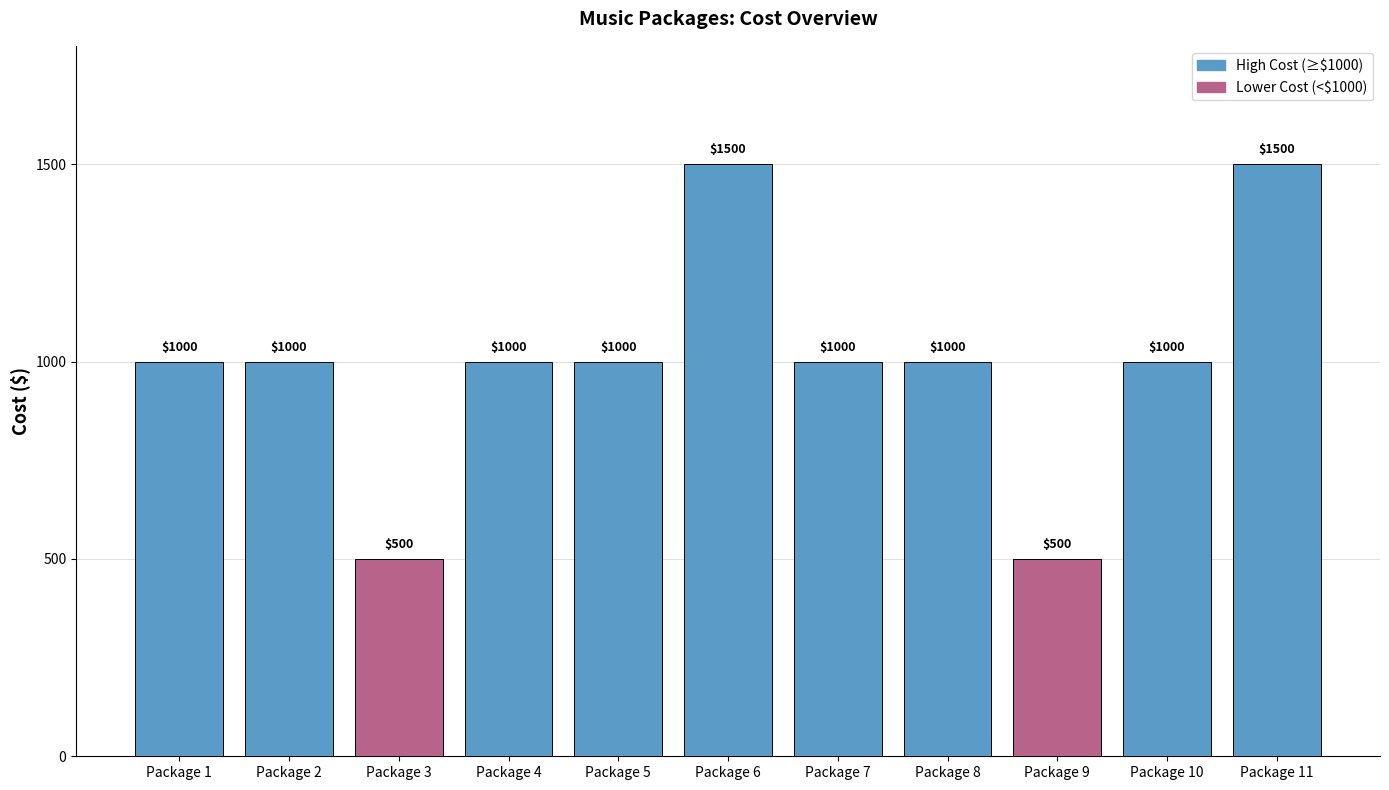

True or false: Lower Cost (<$1000) has a value of 306 at Package 1.

False